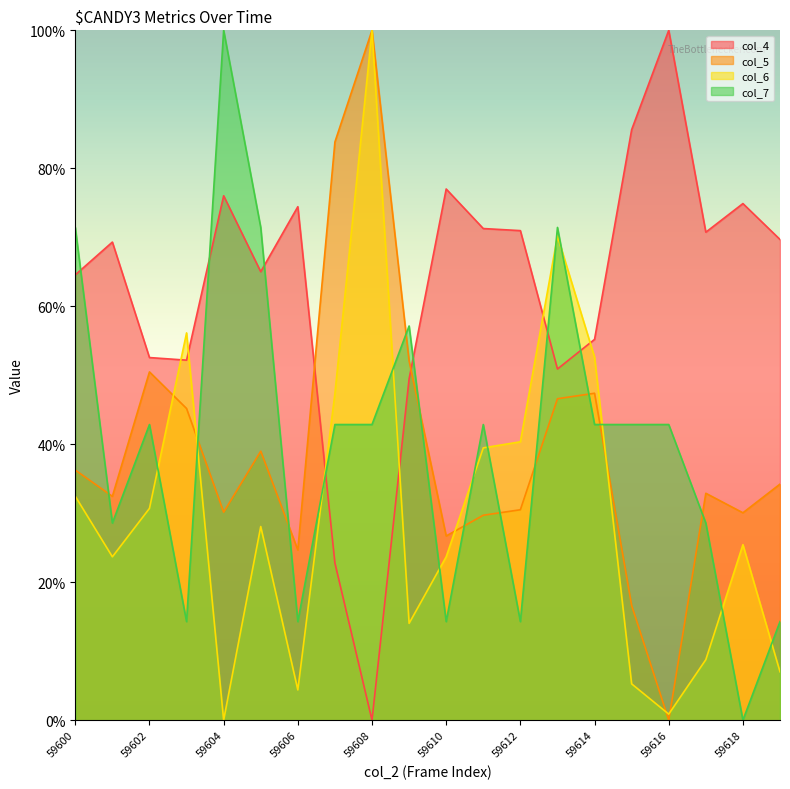

Which category has the lowest value in the col_4 series?

59608